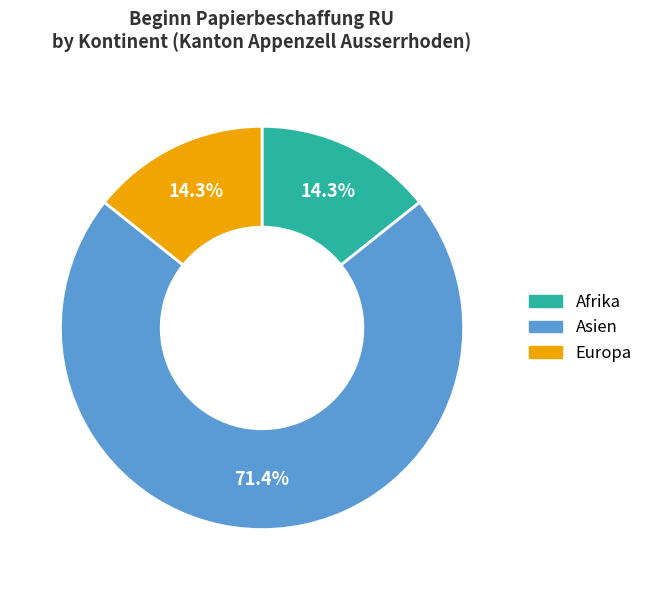

Is there any slice that represents more than half of the pie?

Yes